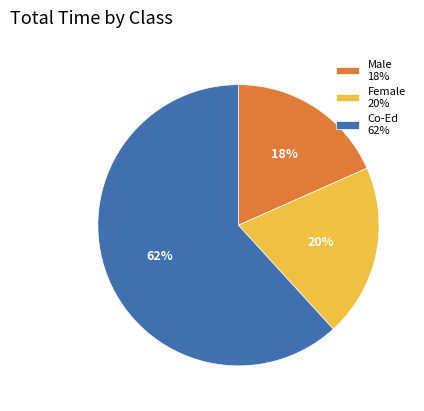

How many segments does this pie chart have?

3